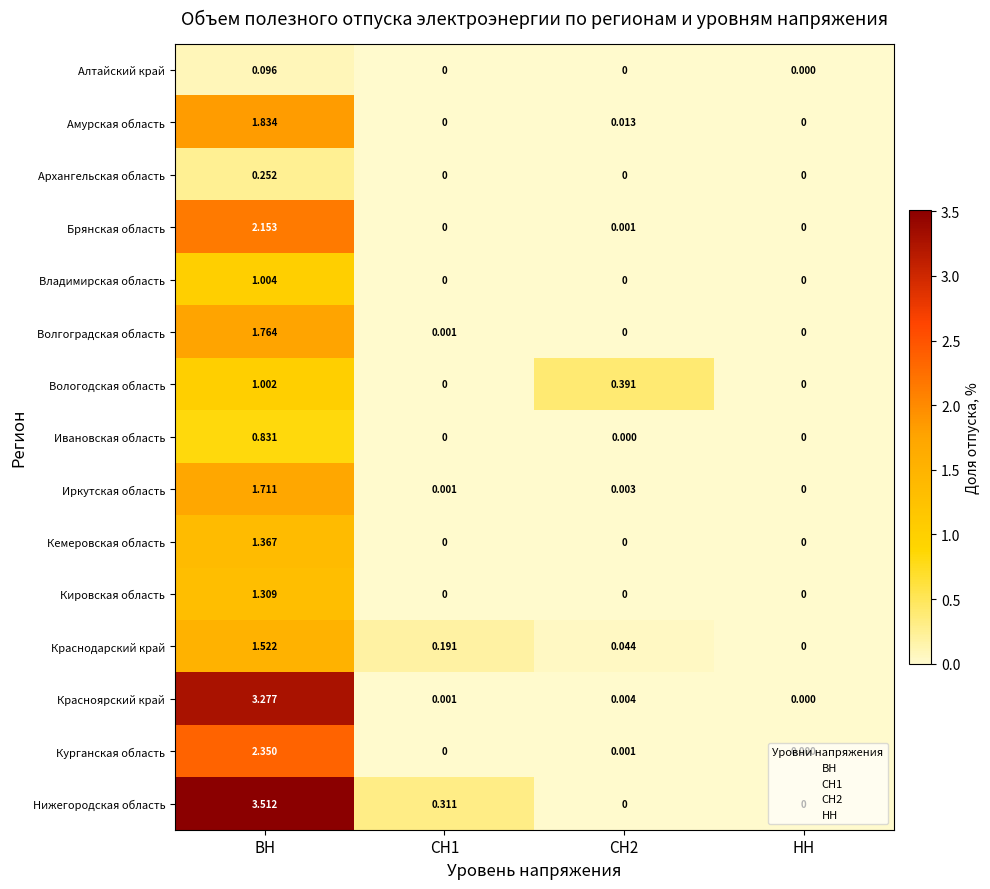

At which category is the sum across all series the highest?

ВН